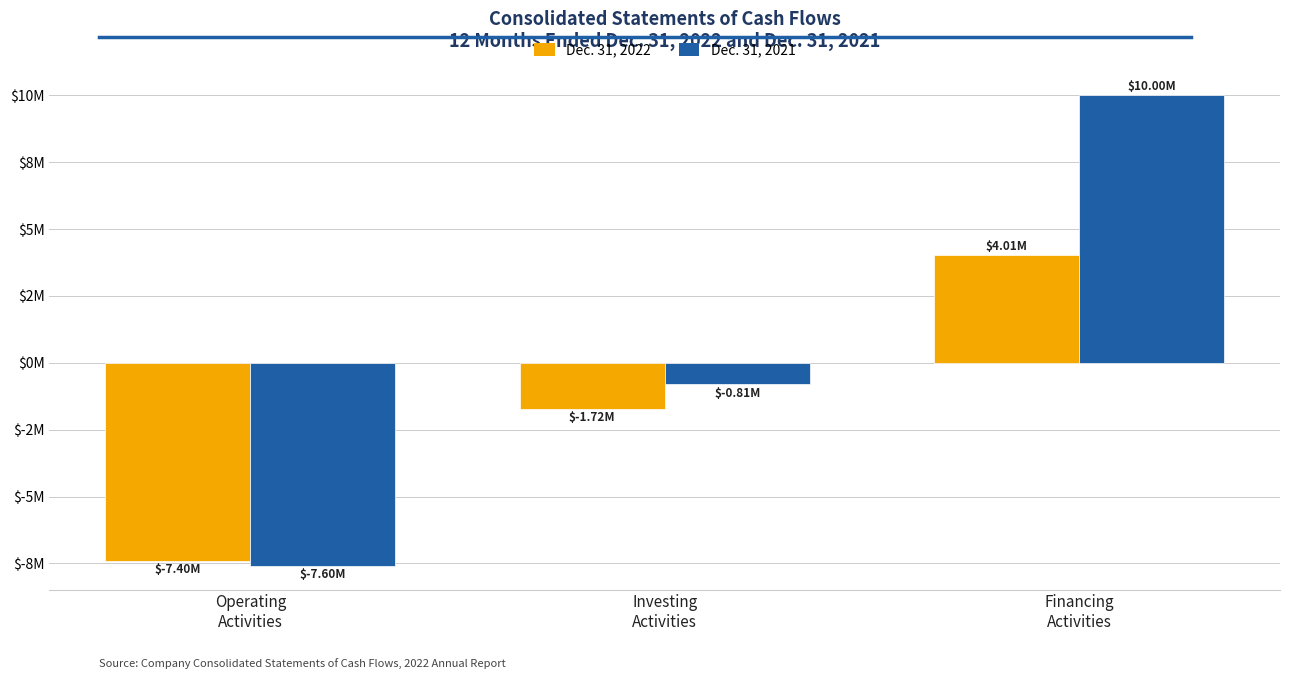

Is the value of Dec. 31, 2021 at Financing
Activities greater than the value of Dec. 31, 2022 at Financing
Activities?

Yes